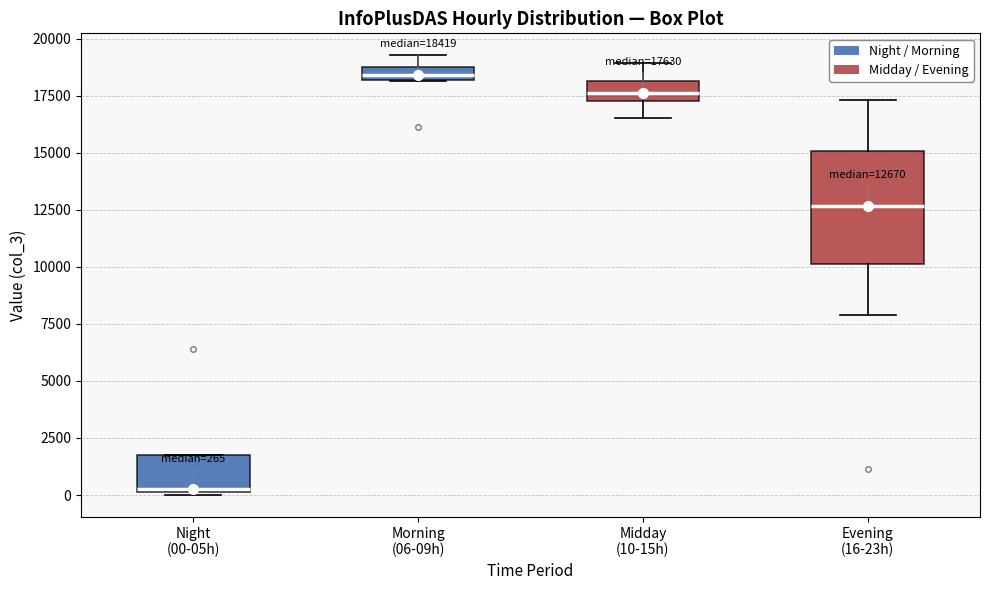

Which box's median line is the highest?

Morning (06-09h)